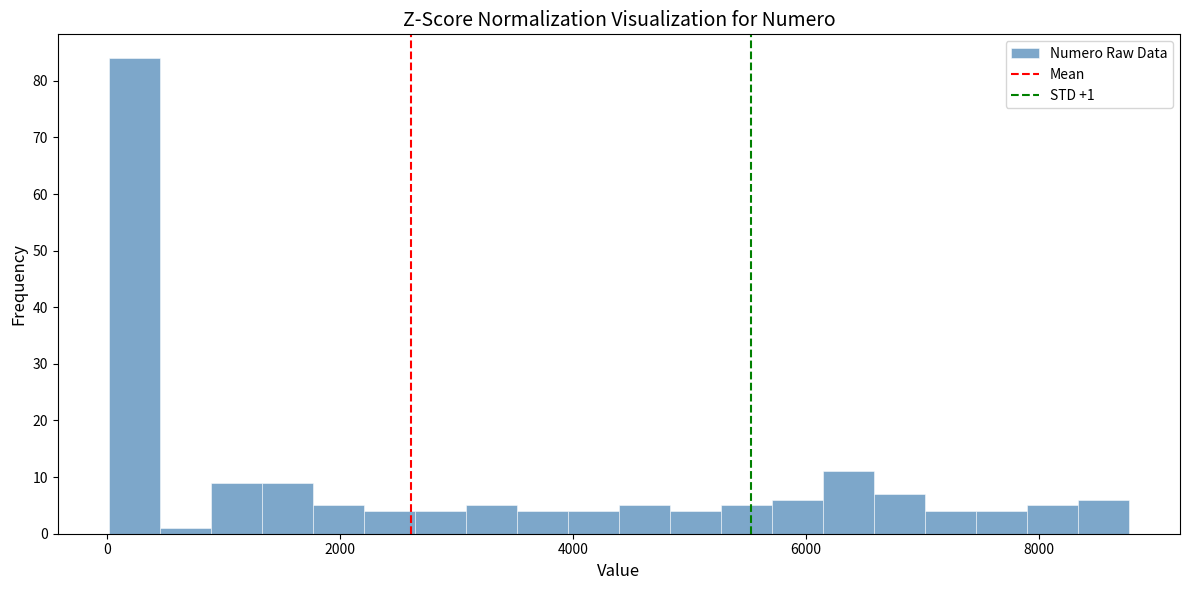

Around what value on the x-axis is the tallest bar? Give the approximate position of its centre, as read against the axis.

200